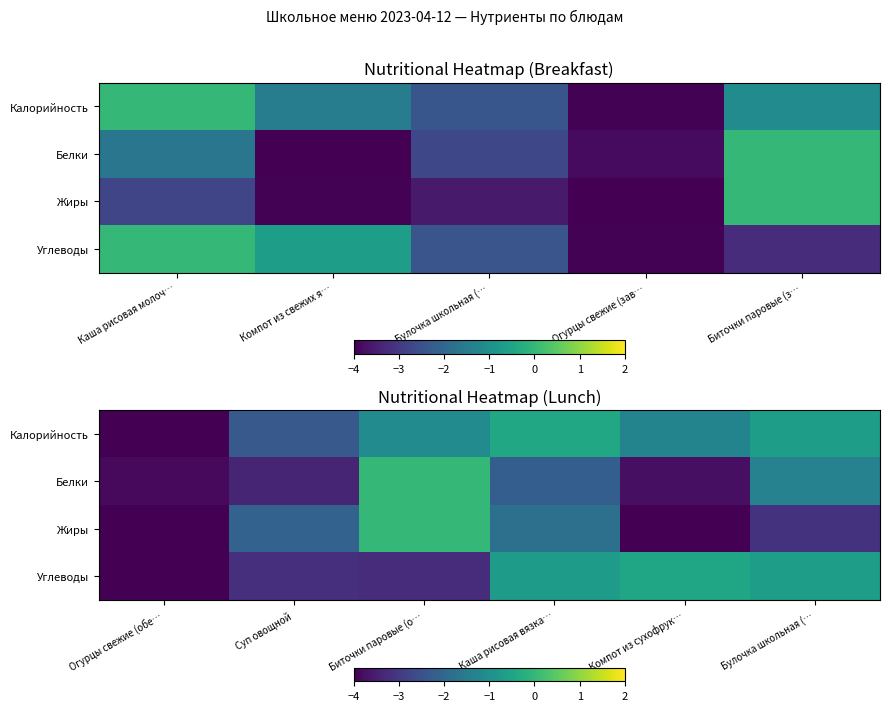

What is the lowest value of the Углеводы series?

-4.0